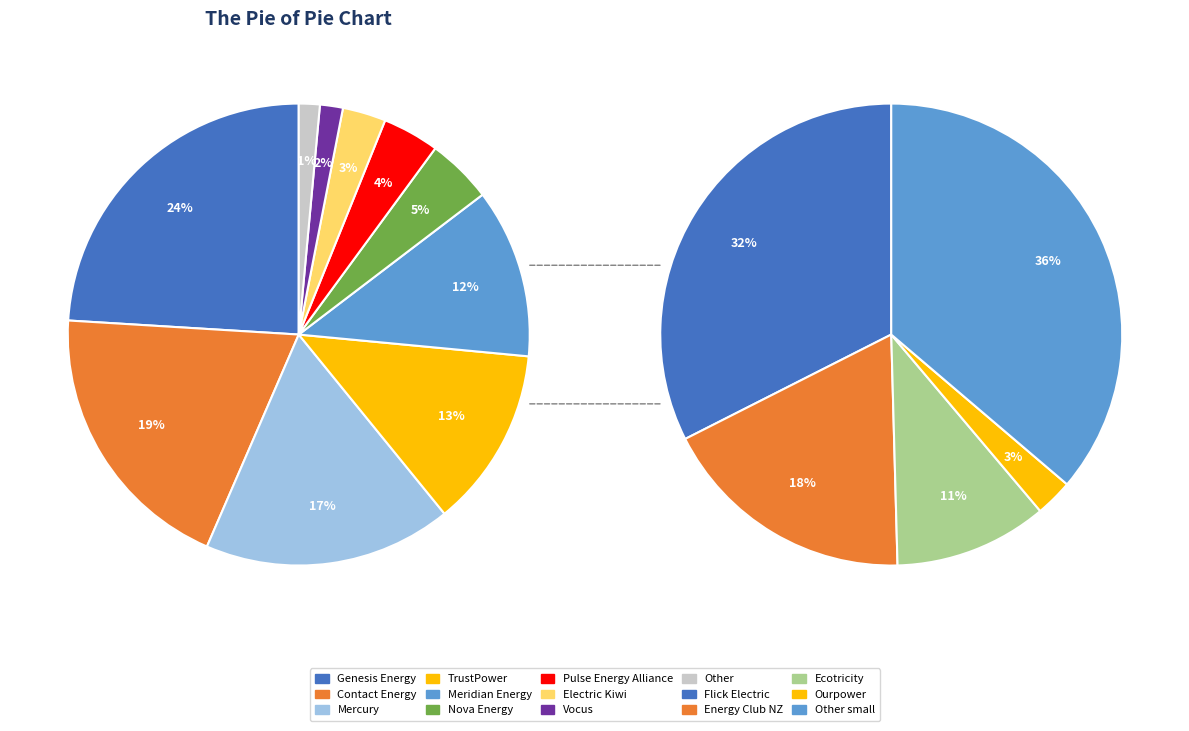

What is the ratio of the value at Pulse Energy Alliance to the value at Electric Kiwi?

1.3